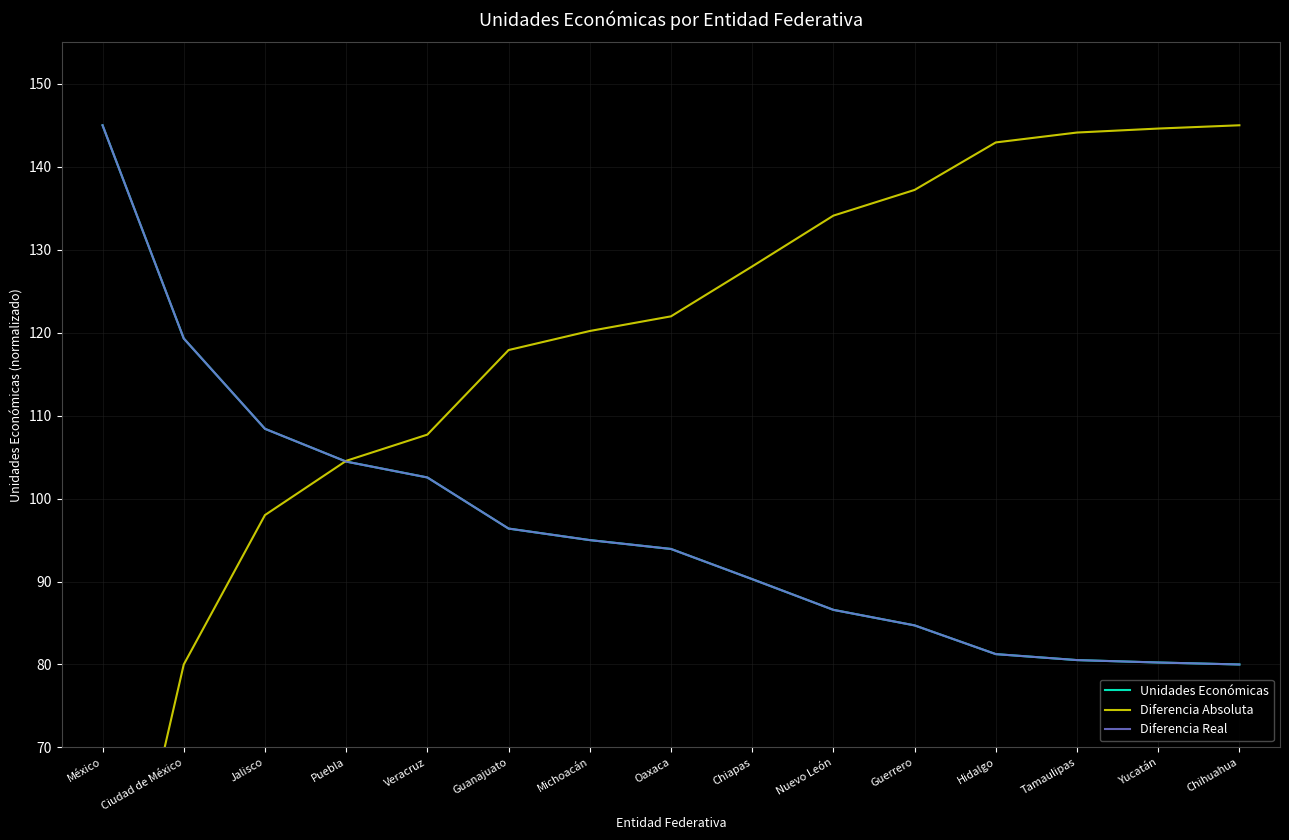

What is the difference between the maximum and minimum values in the Diferencia Real series?

65.0